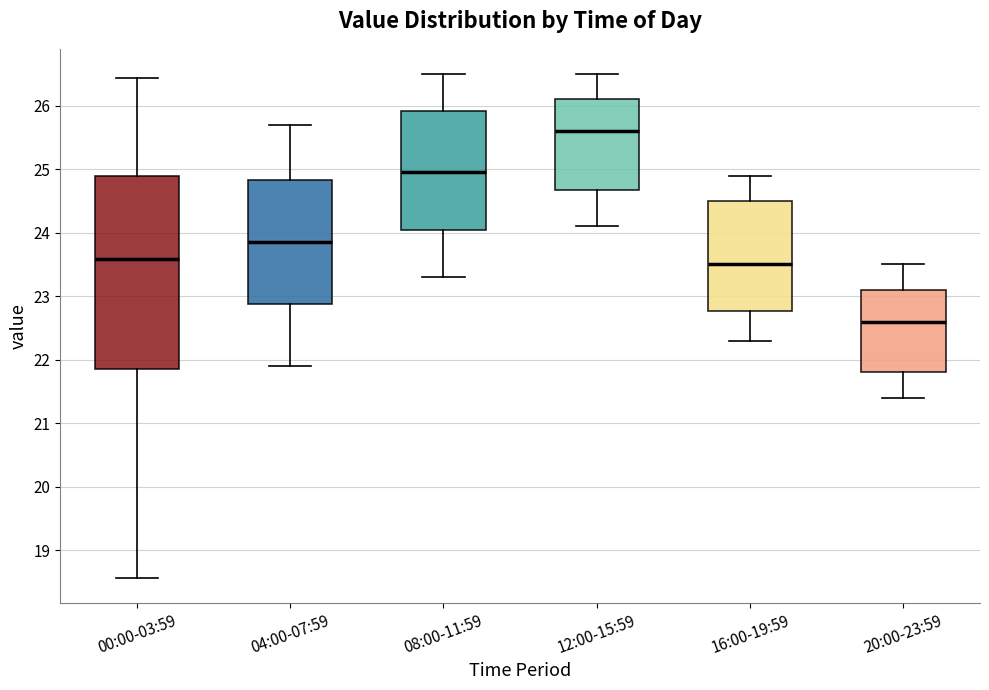

Where does the median line of the box for 20:00-23:59 sit on the y-axis? The values are not printed on the chart, so give them approximately, as read against the axis.

22.6